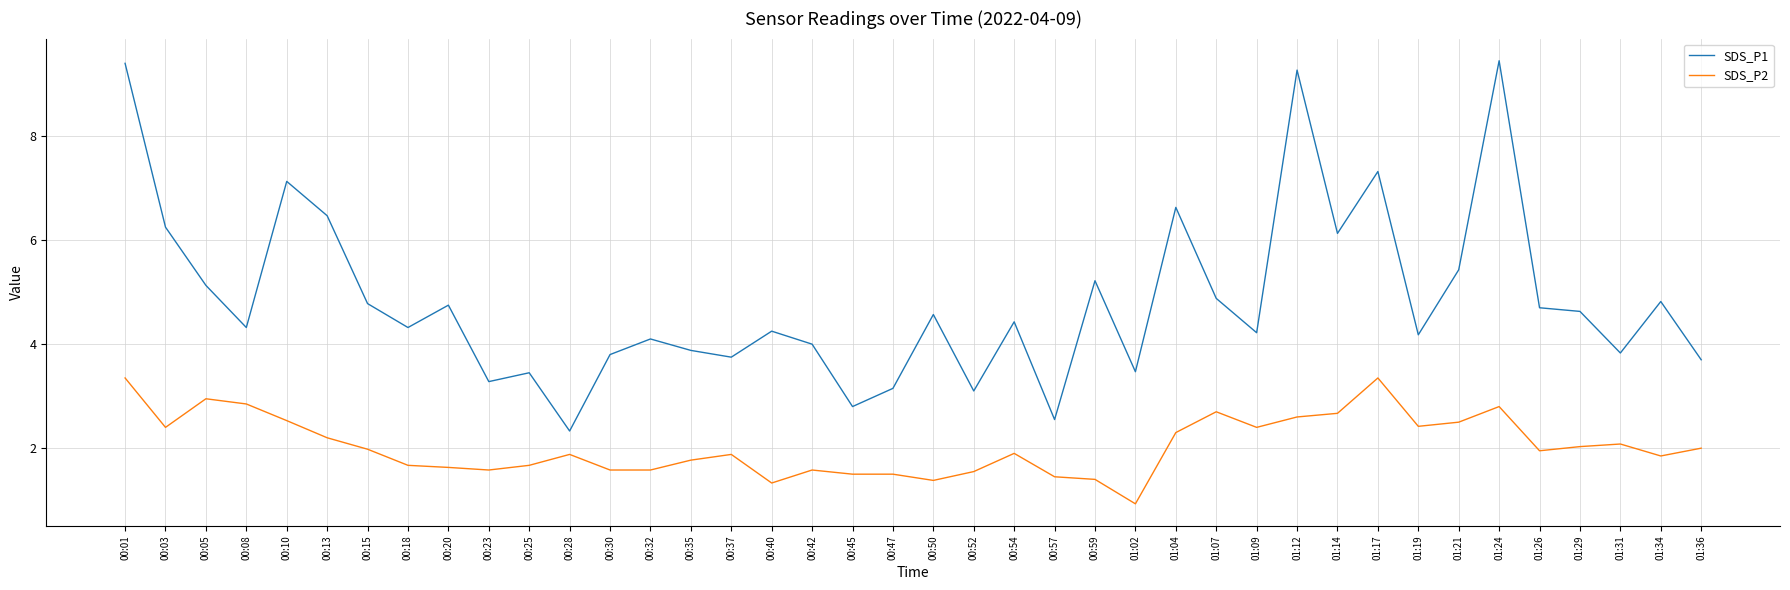

The value of SDS_P2 at 01:24 is 4.6. True or false?

False